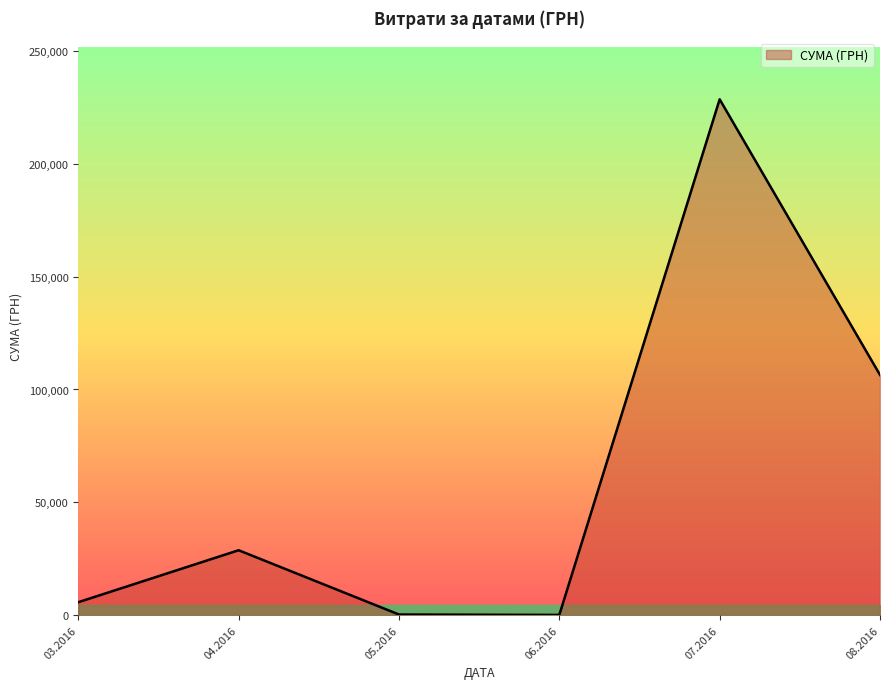

What is the difference between the maximum and minimum values?

228443.9